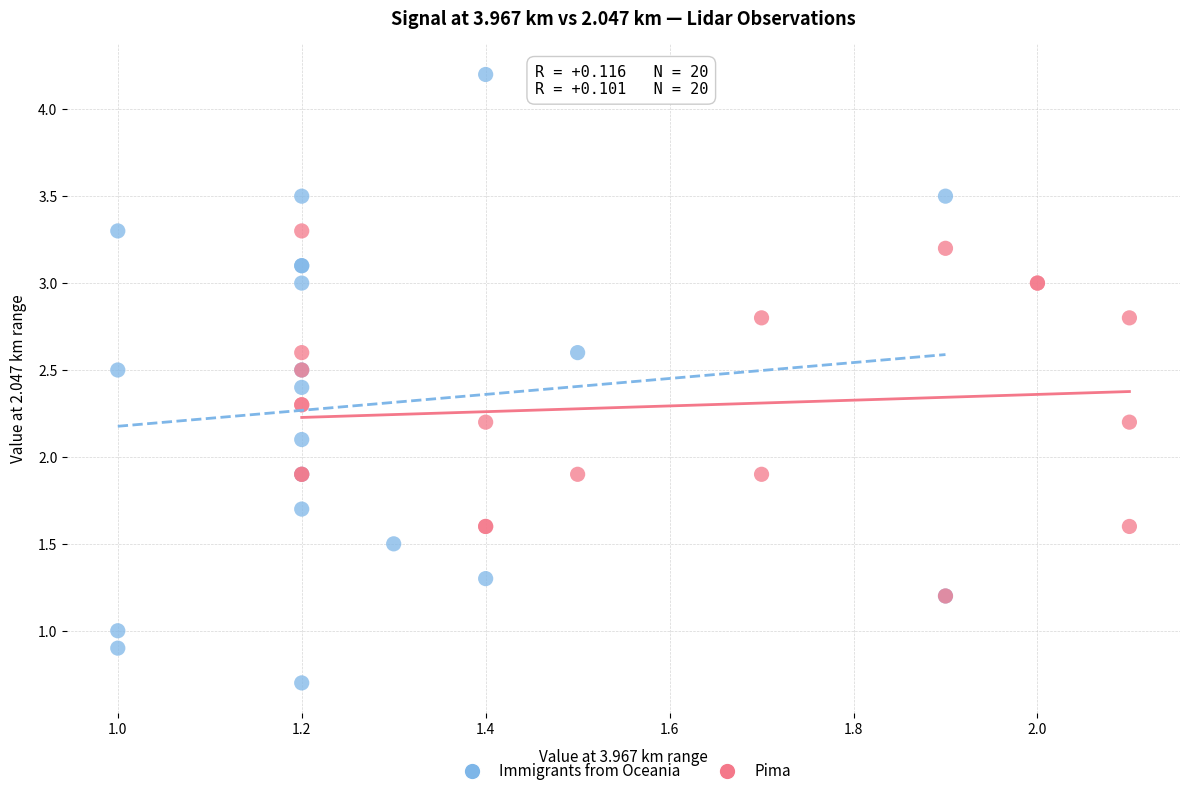

Which series reaches the maximum Y coordinate?

Immigrants from Oceania